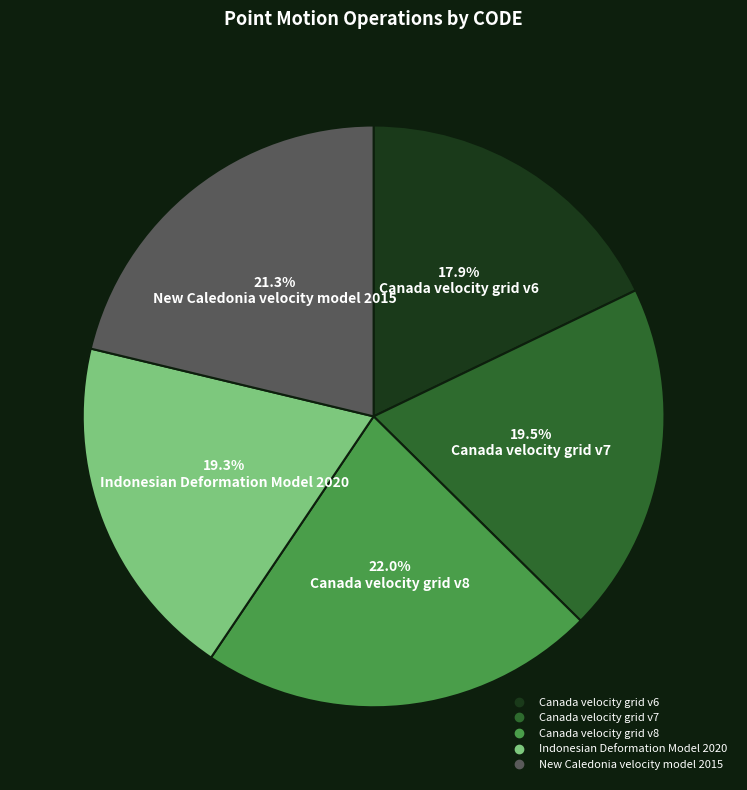

What is the ratio of the value at Canada velocity grid v8 to the value at Canada velocity grid v6?

1.2